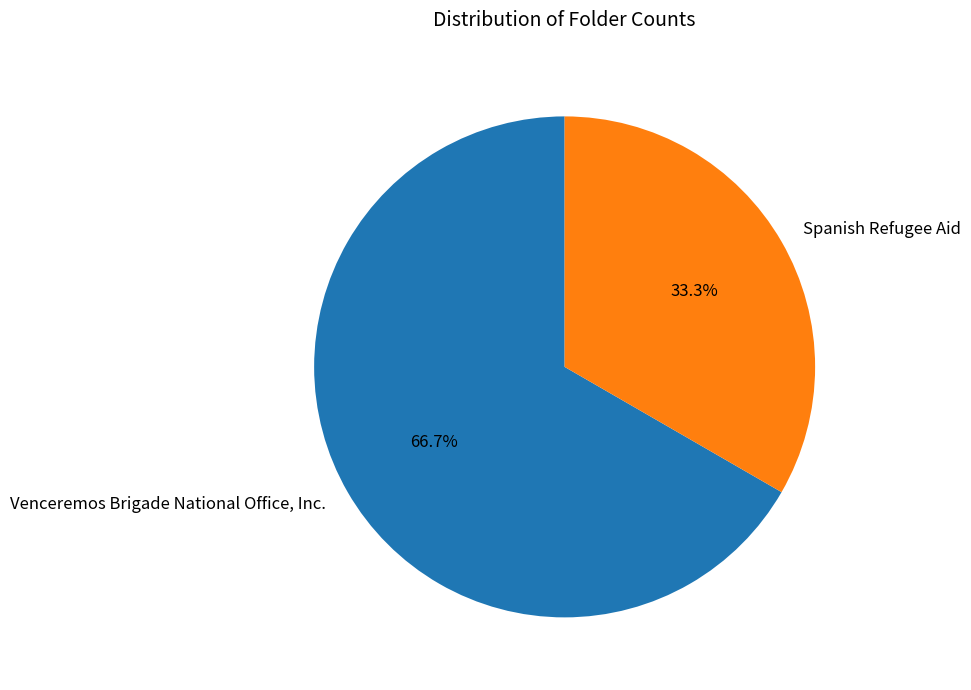

True or false: Spanish Refugee Aid accounts for 33% of the total.

True